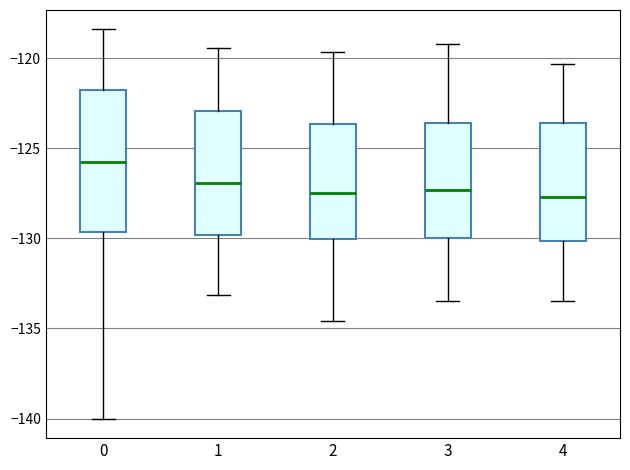

Comparing the boxes themselves (not the whiskers), which one is the tallest?

0